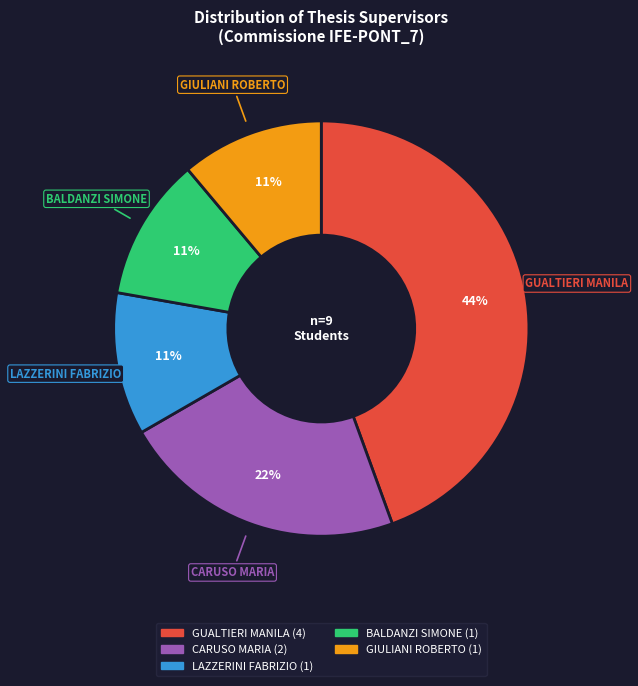

How many slices are in this pie chart?

5